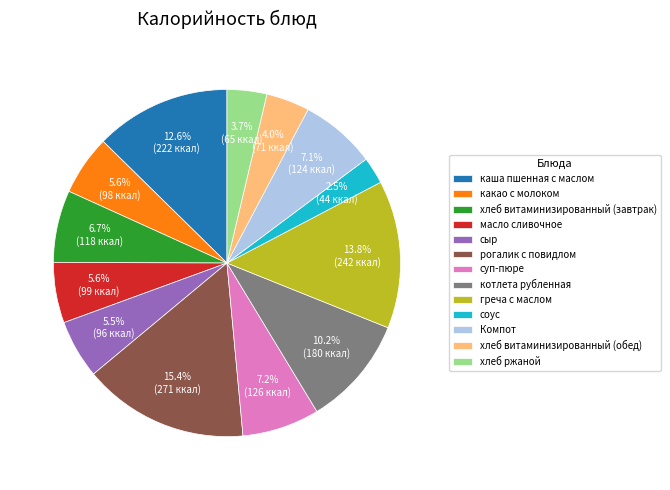

Which slice is the largest?

рогалик с повидлом